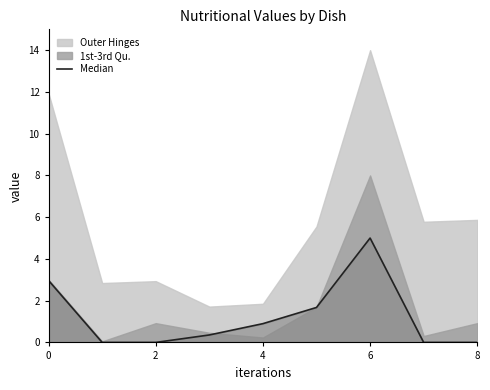

What is the label of the 4th point from the right?

5